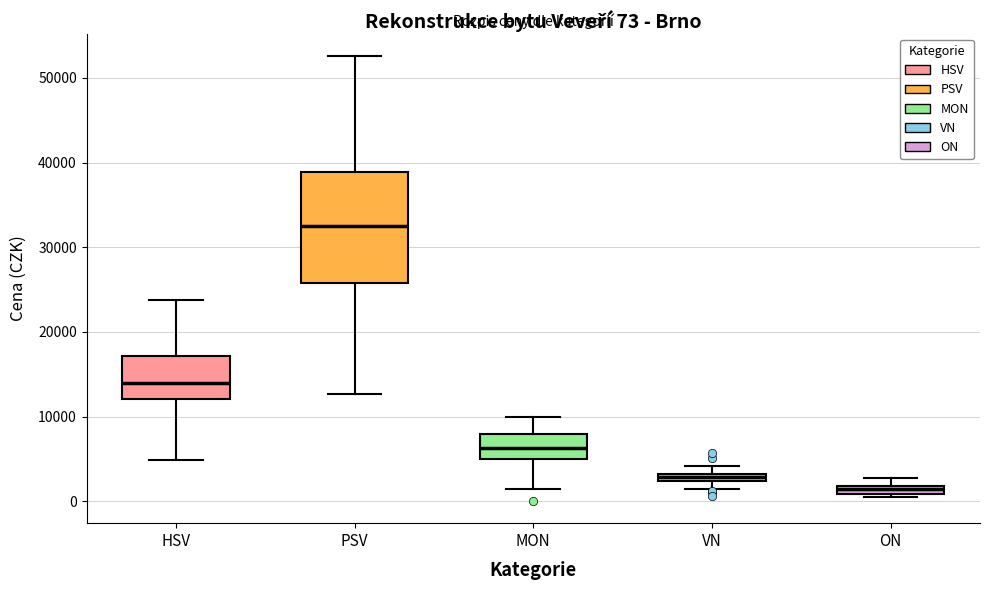

Which box has the highest median line?

PSV